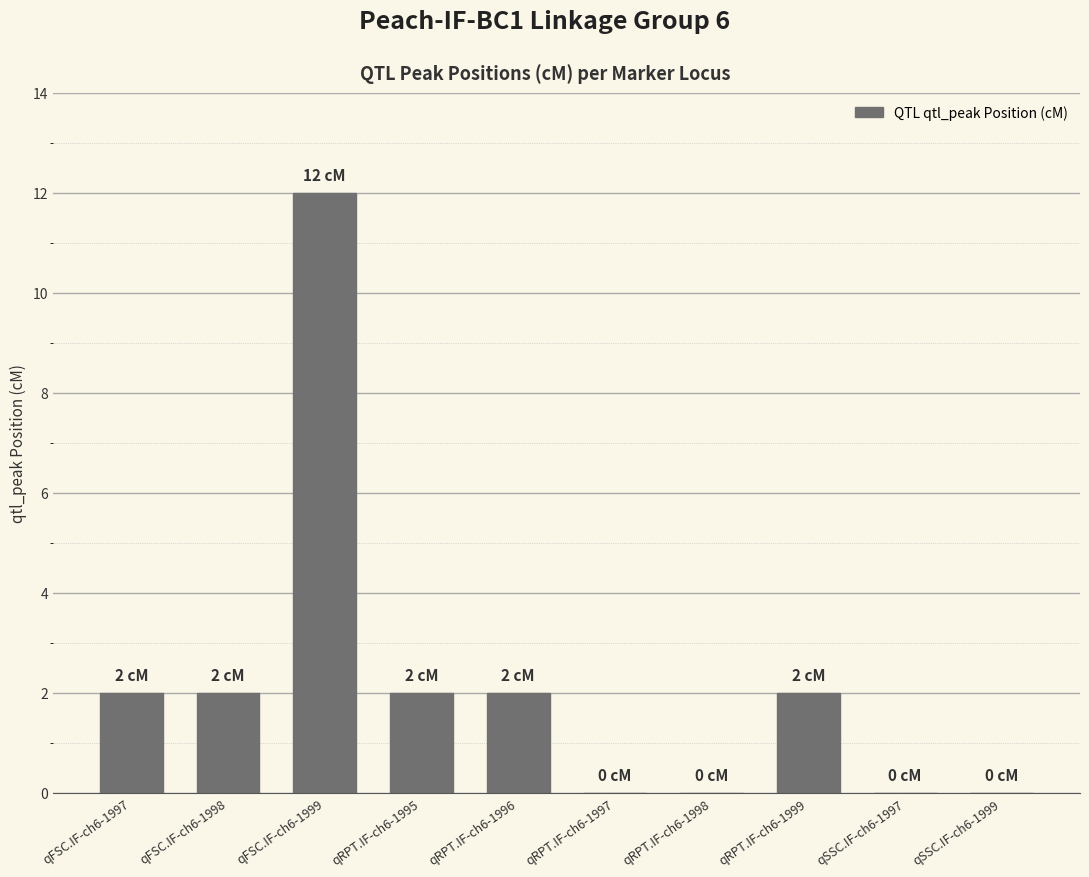

Are the bars horizontal?

No